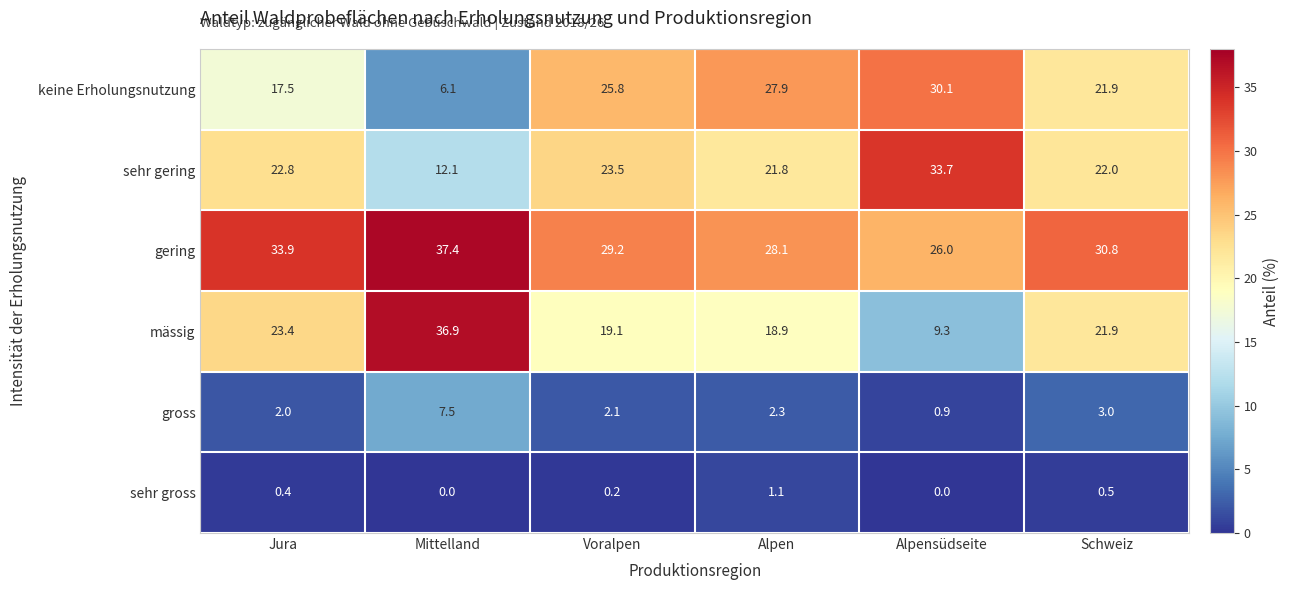

What is the maximum value shown in the chart?

37.4